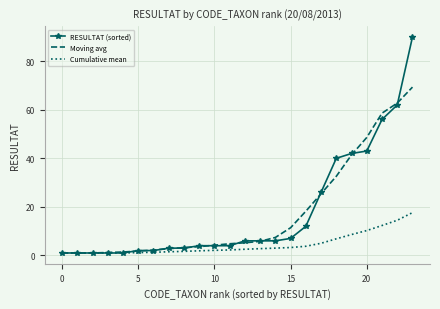

What are all the series names shown in the legend?

RESULTAT (sorted), Moving avg, Cumulative mean